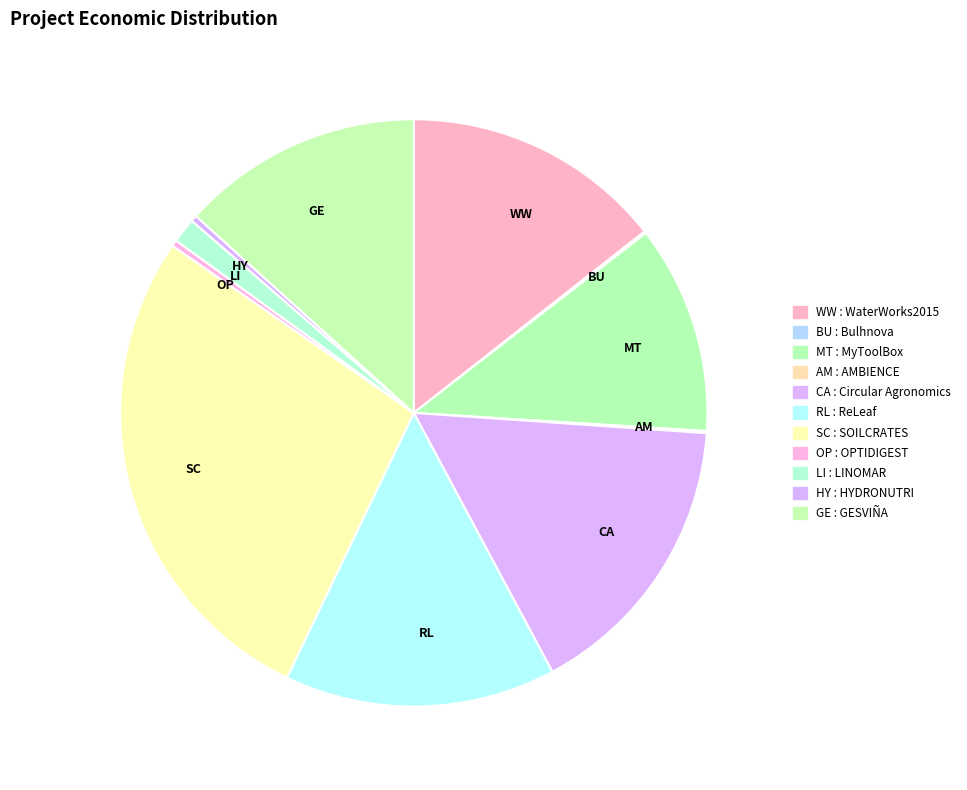

Which category has the biggest portion of the pie?

SC